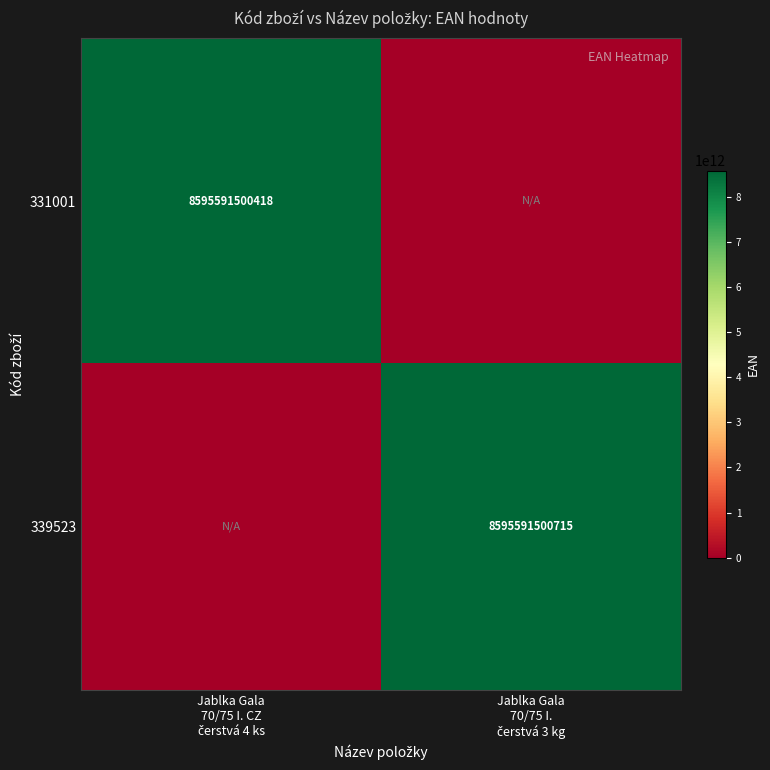

At which category does the chart reach its minimum across all series?

Jablka Gala
70/75 I.
čerstvá 3 kg